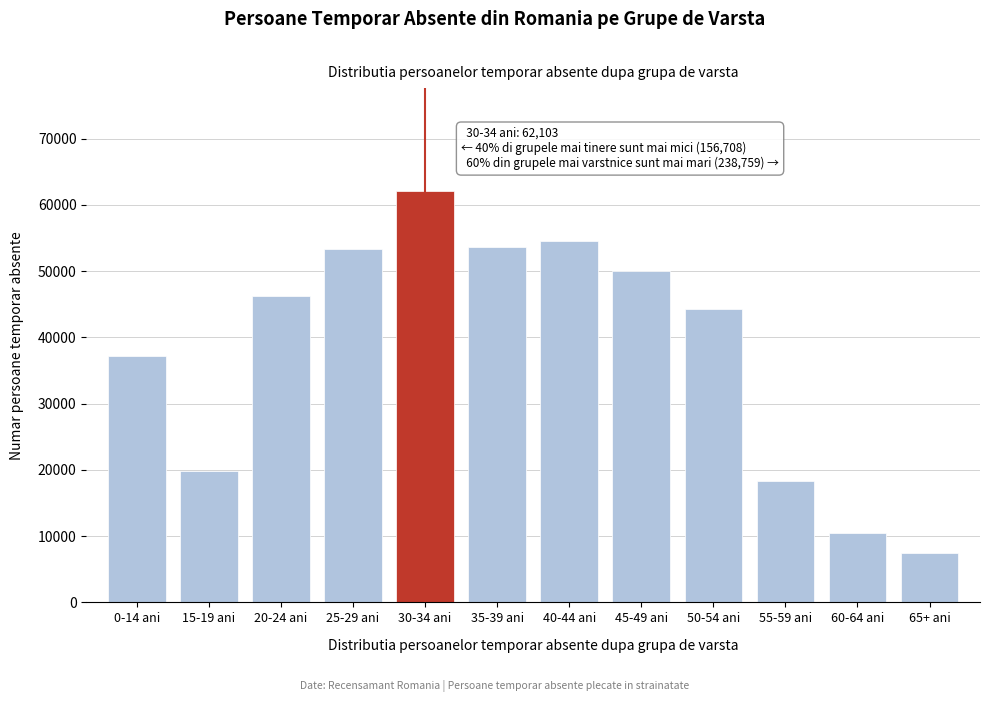

What is the difference between the values at 15-19 ani and 25-29 ani?

33511